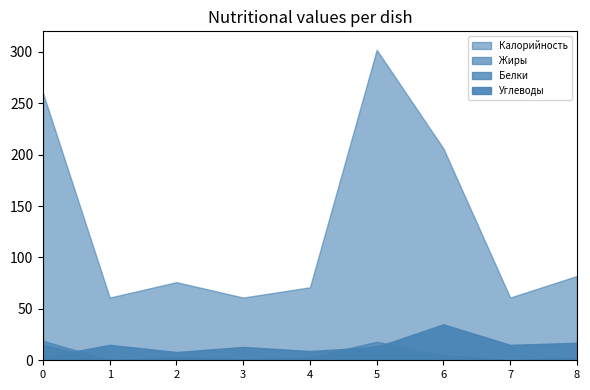

What are all the series names shown in the legend?

Калорийность, Белки, Жиры, Углеводы